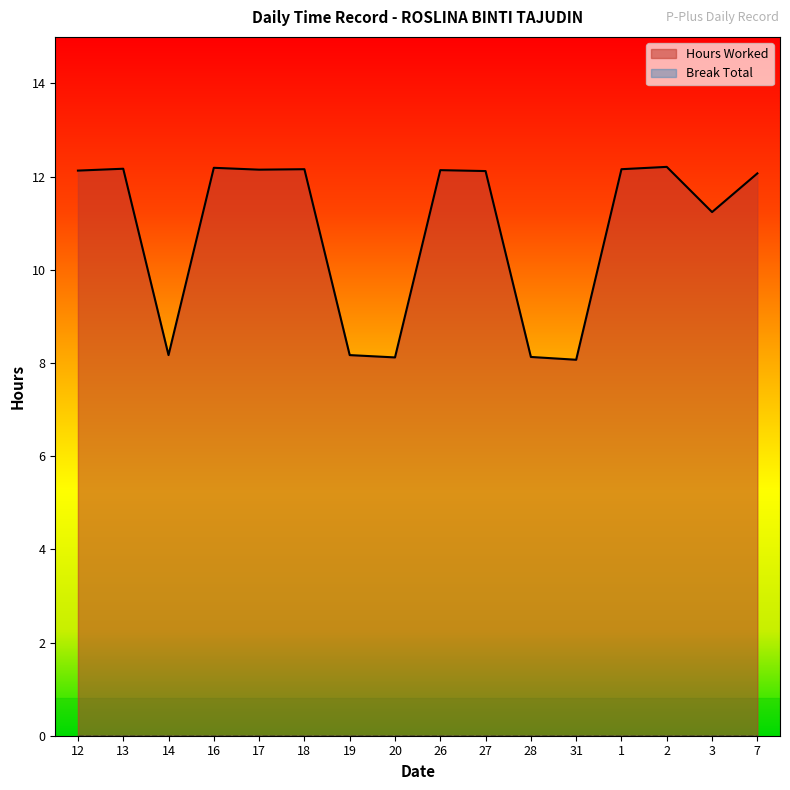

Reading left to right, extract all data points from this chart.

12.1	12.2	8.2	12.2	12.2	12.2	8.2	8.1	12.1	12.1	8.1	8.1	12.2	12.2	11.2	12.1